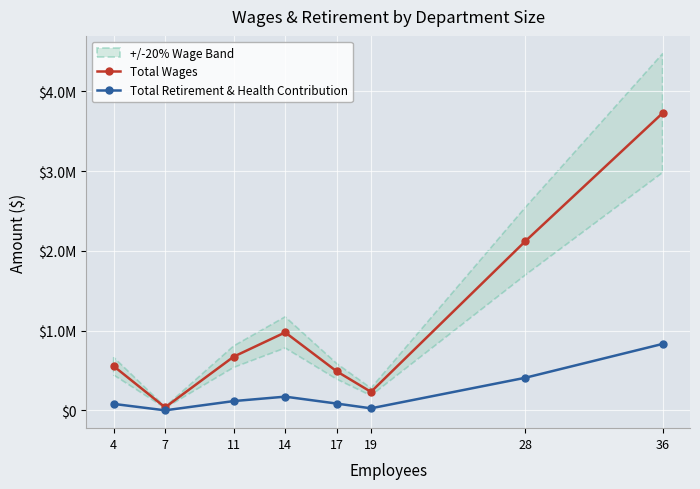

What is the maximum value shown in the chart?

3728113